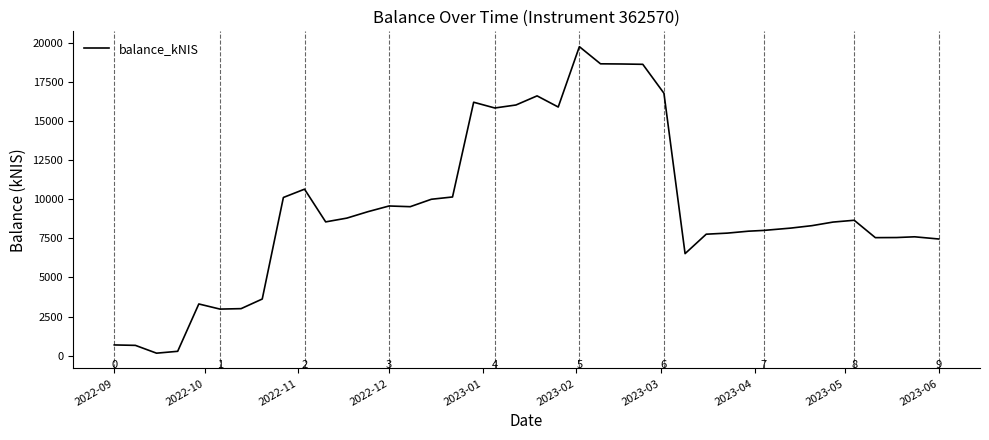

What is the greatest value displayed?

19750.9